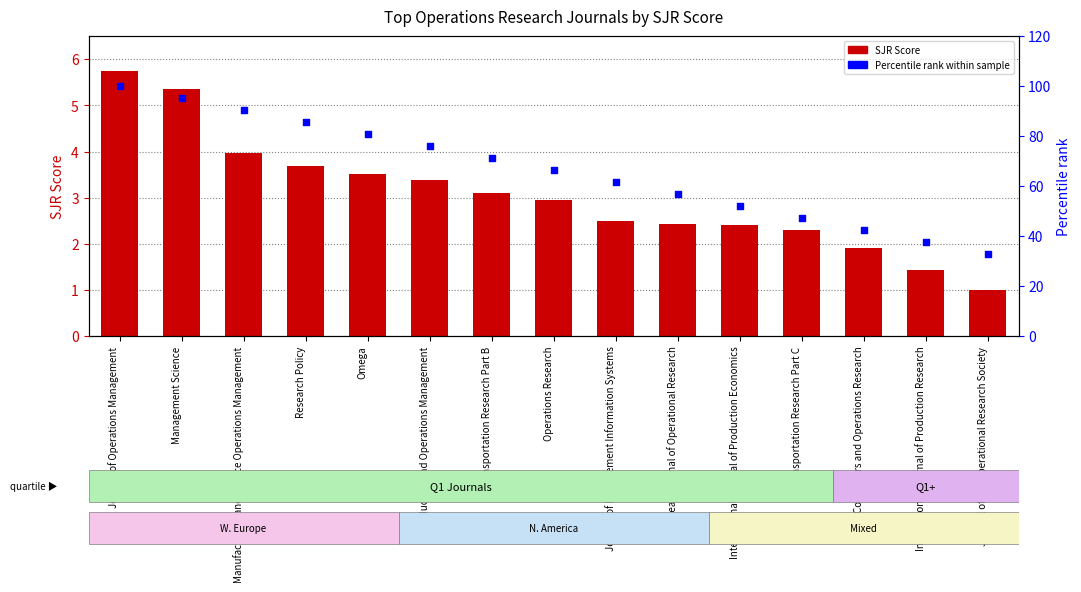

What is the total value across all series at Computers and Operations Research?

44.5